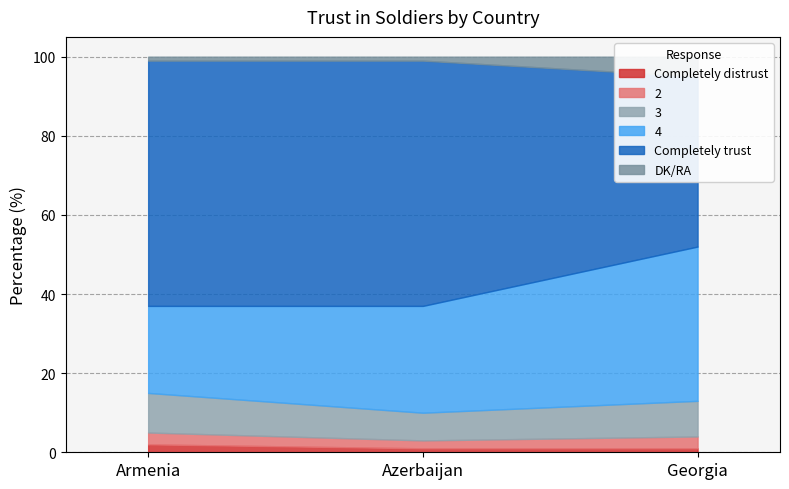

How many lines are shown in the chart?

6